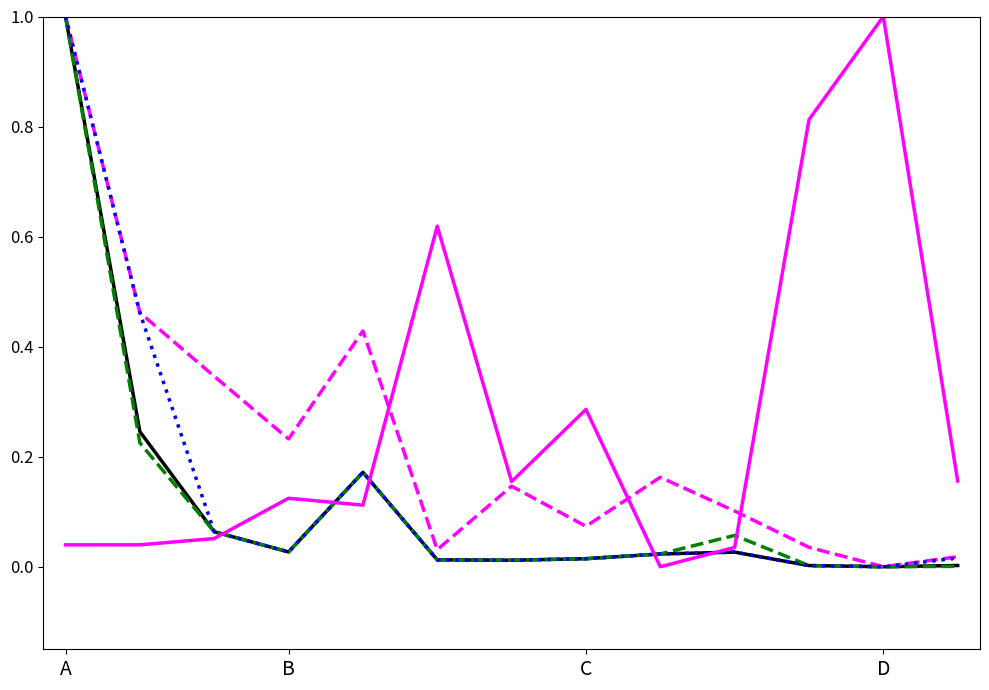

Does the chart have visible grid lines?

No